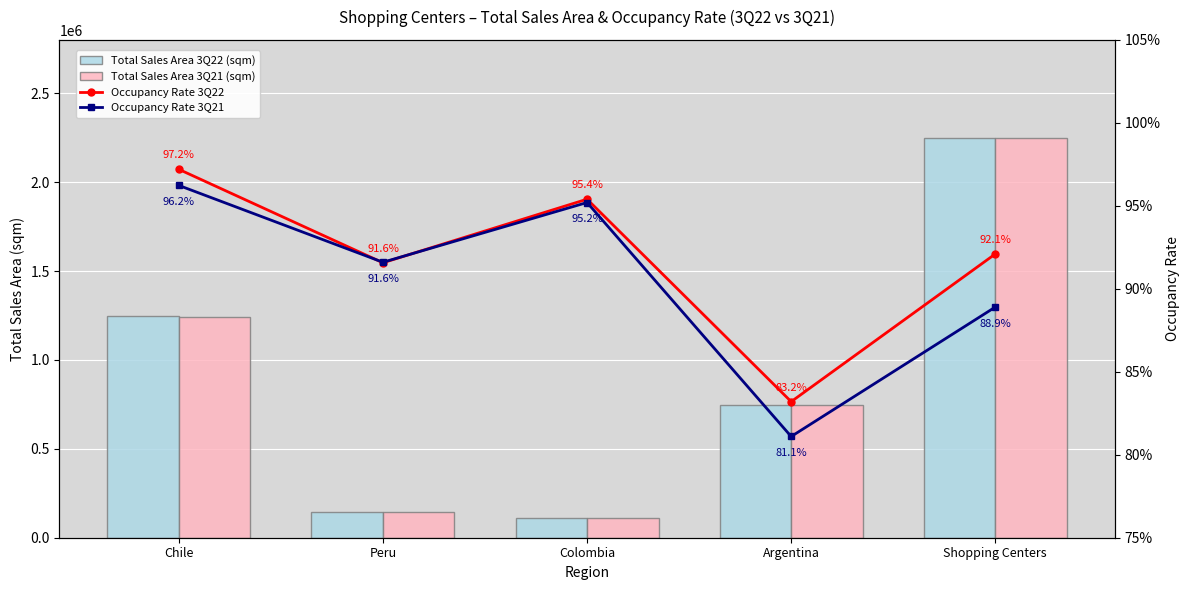

Is the value of Occupancy Rate 3Q21 at Chile greater than the value of Total Sales Area 3Q21 (sqm) at Chile?

No